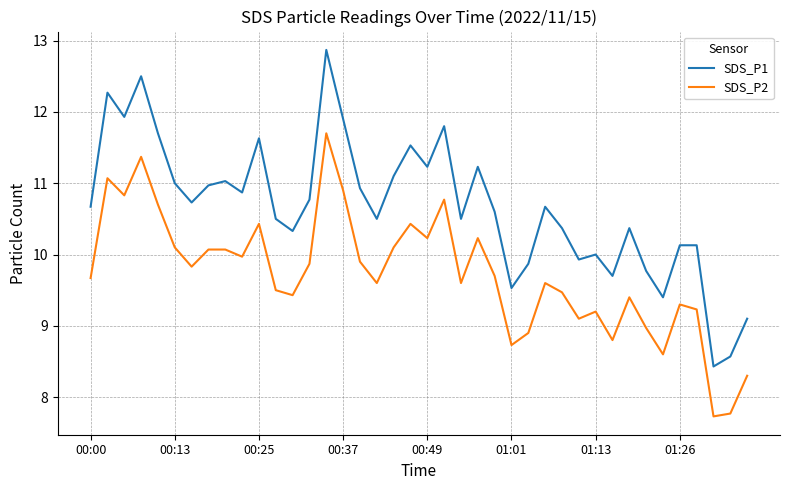

Which series has the widest spread of values?

SDS_P1